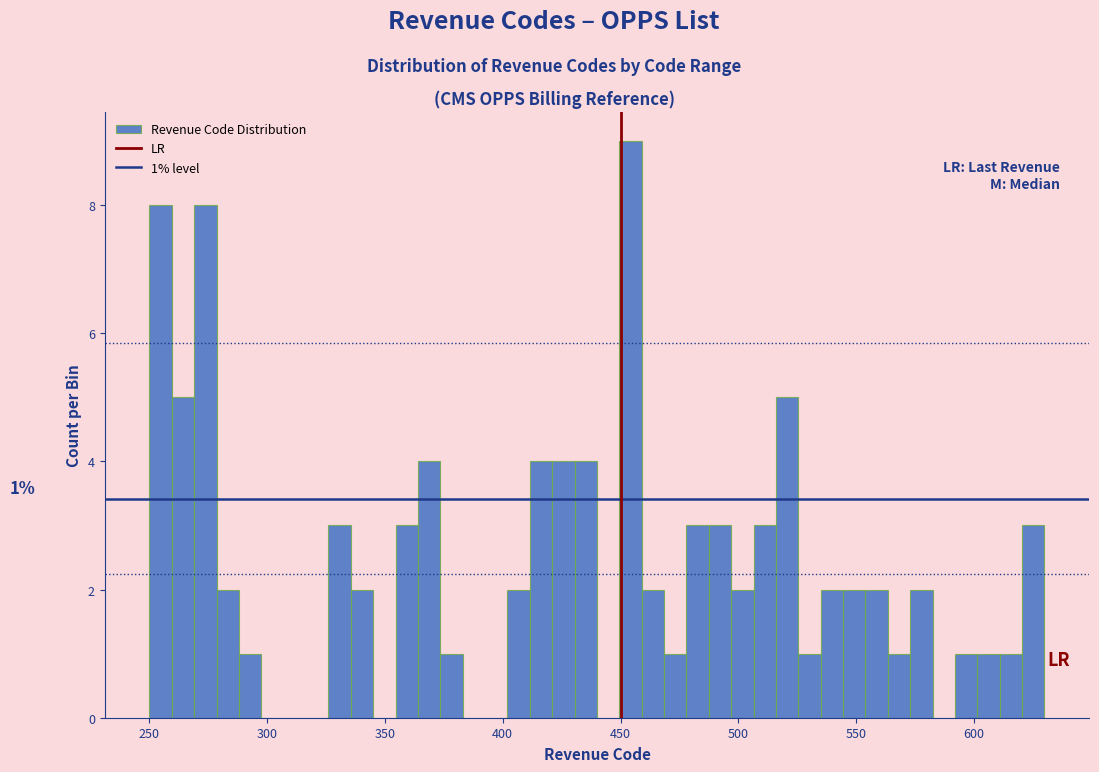

Read against the x-axis, roughly where is the centre of the tallest bar?

455